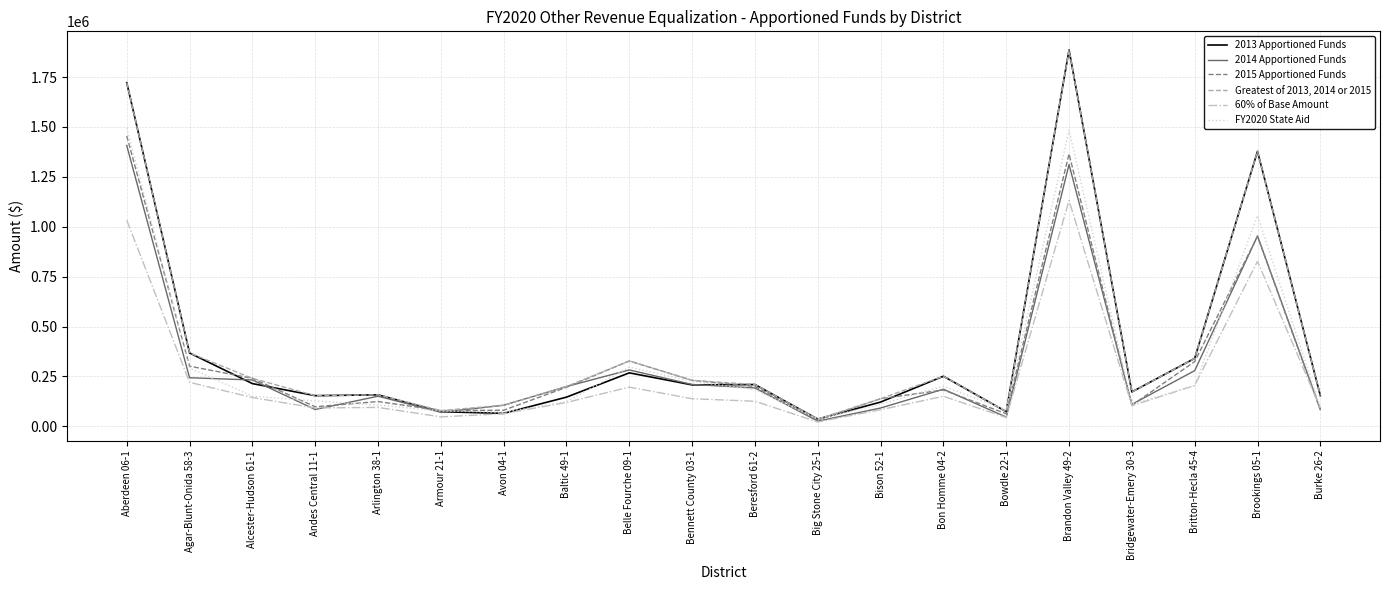

How many series are shown in this chart?

6